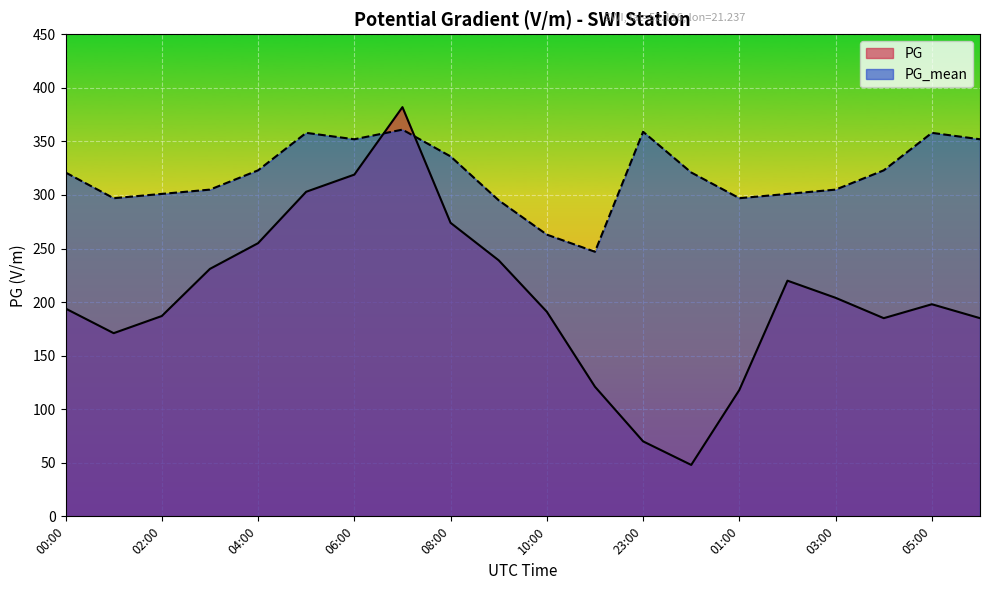

Where do PG_mean and PG first cross each other?

06:00 and 07:00